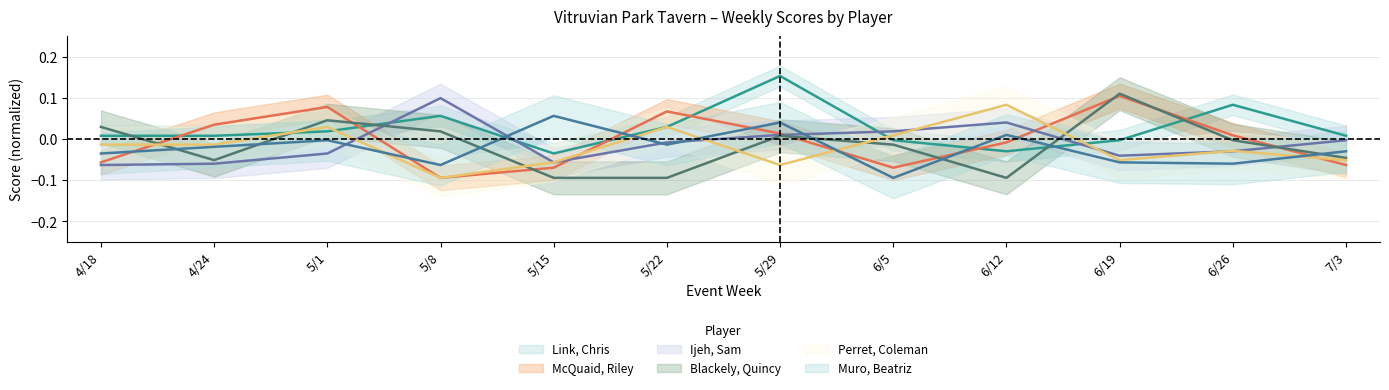

In Ijeh, Sam, how many points are lower than both neighbors (excluding endpoints)?

2